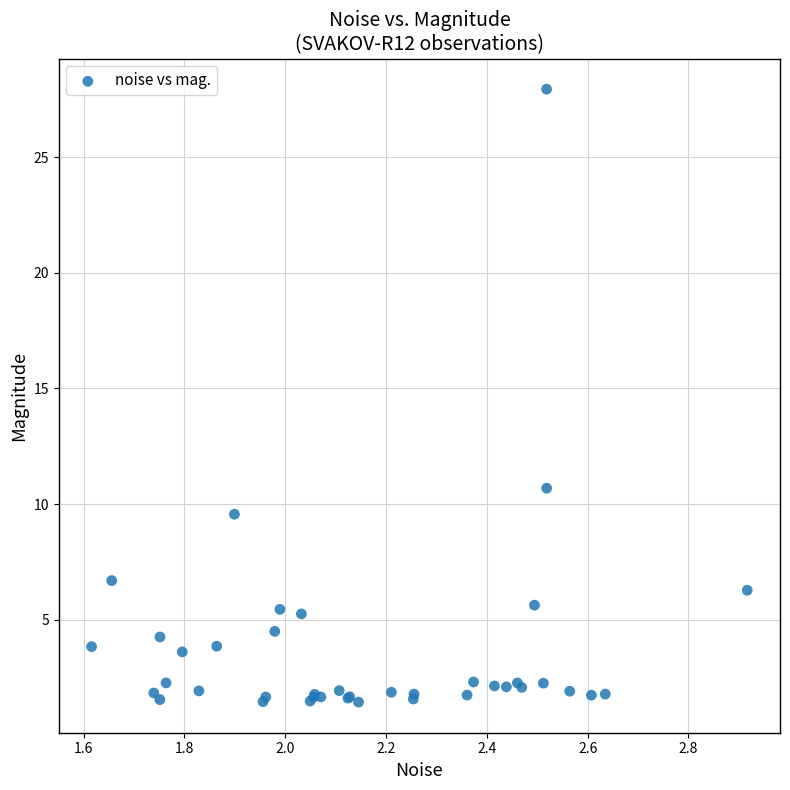

What Y value in the scatter plot is closest to 14?

10.7